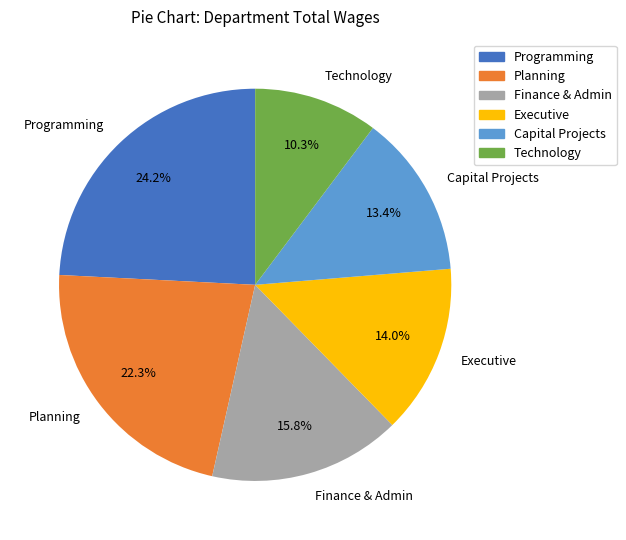

To the nearest percent, what portion does Programming represent?

24%